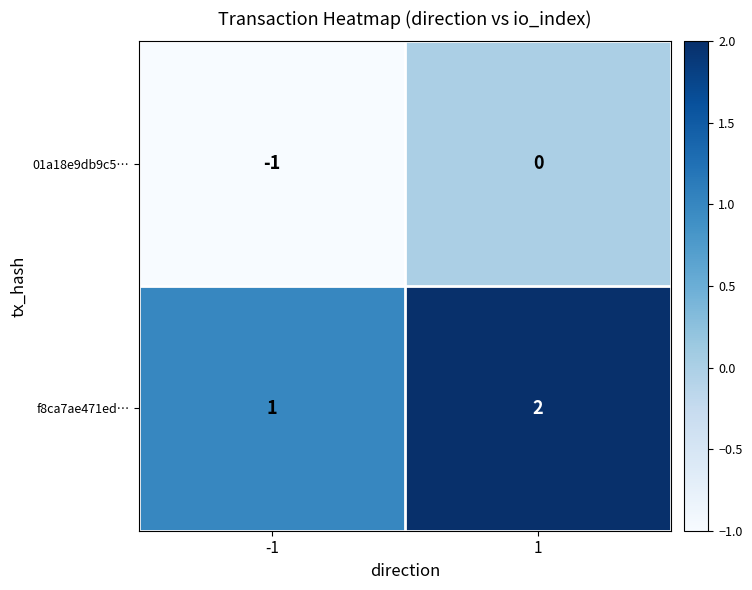

Rank the series at 1 from lowest to highest value.

01a18e9db9c5…, f8ca7ae471ed…